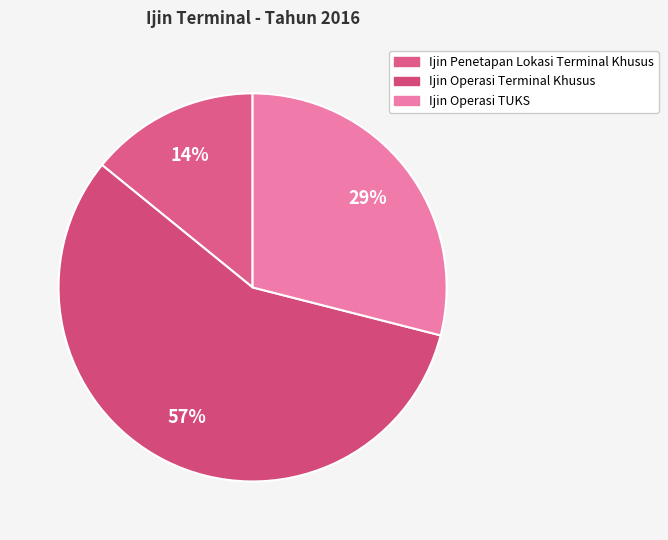

To the nearest percent, what portion does Ijin Operasi TUKS represent?

29%